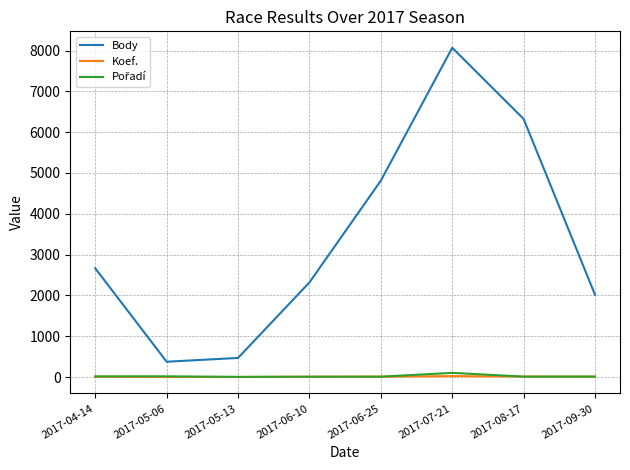

Does the chart have visible grid lines?

Yes